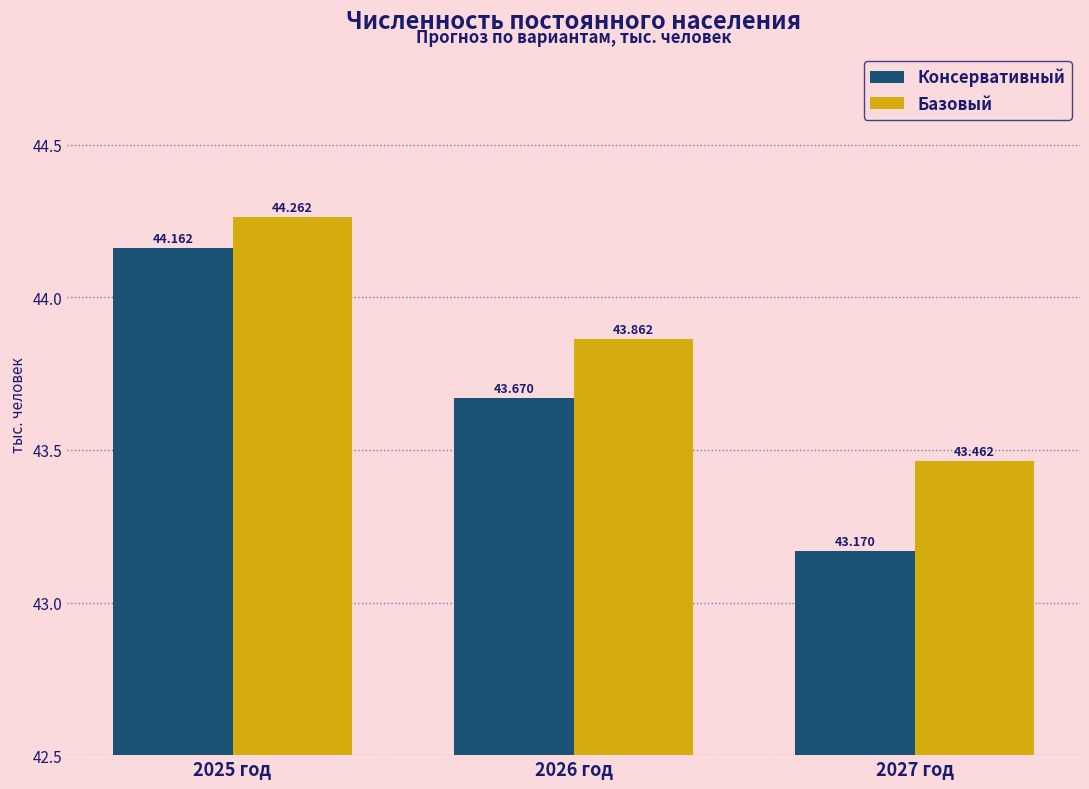

Reading left to right, list all the values displayed in this chart.

Консервативный: 44.2	43.7	43.2
Базовый: 44.3	43.9	43.5